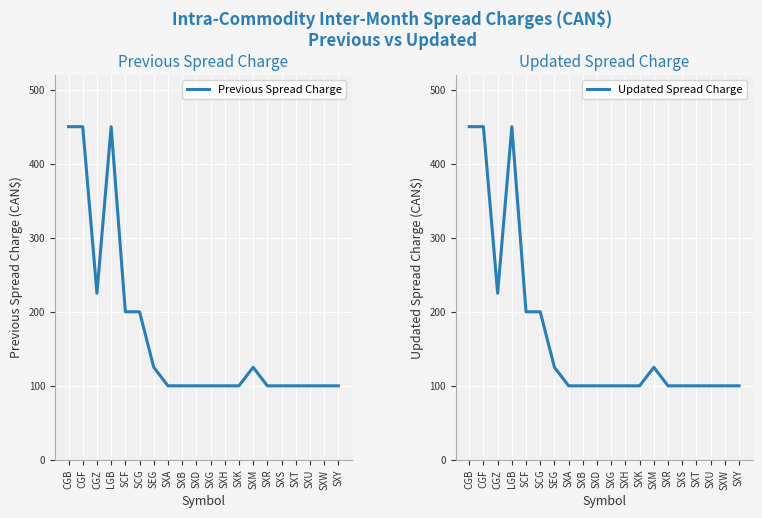

True or false: Updated Spread Charge and Previous Spread Charge intersect in this chart.

False